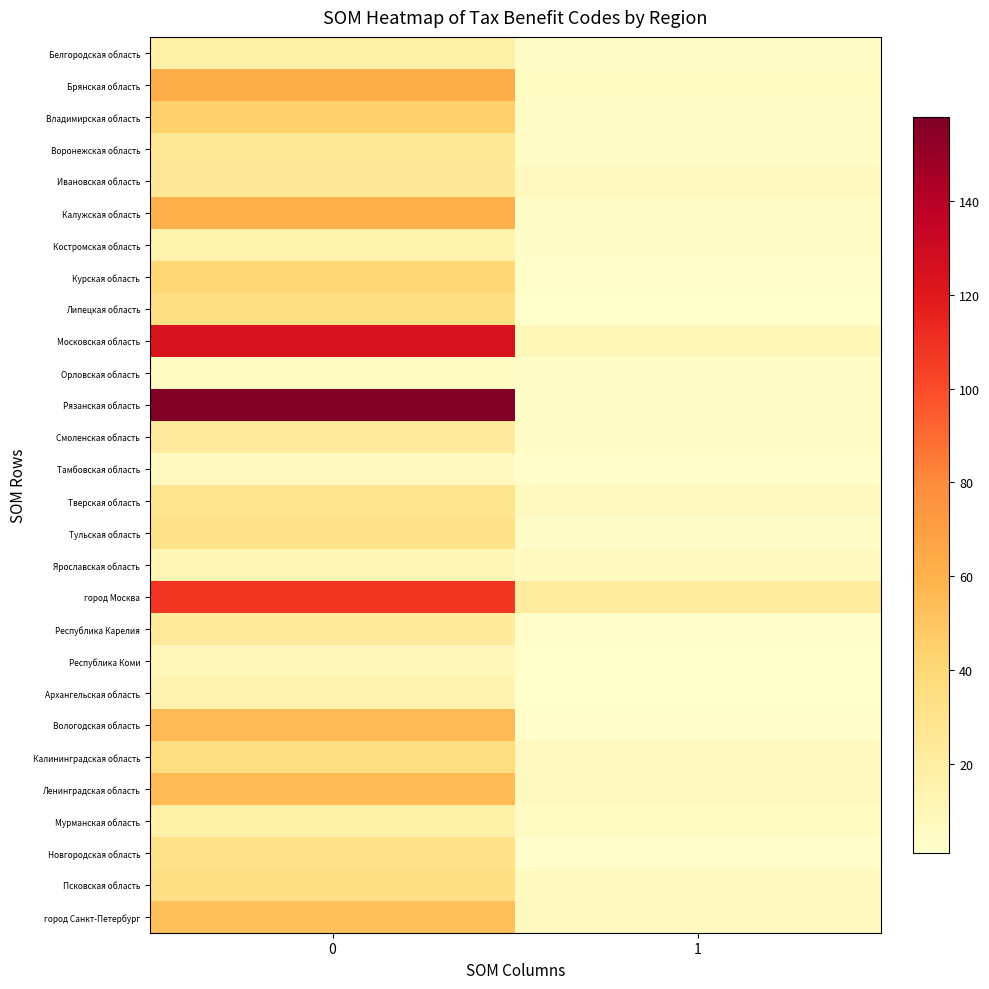

Which series has the largest total across all categories?

Рязанская область